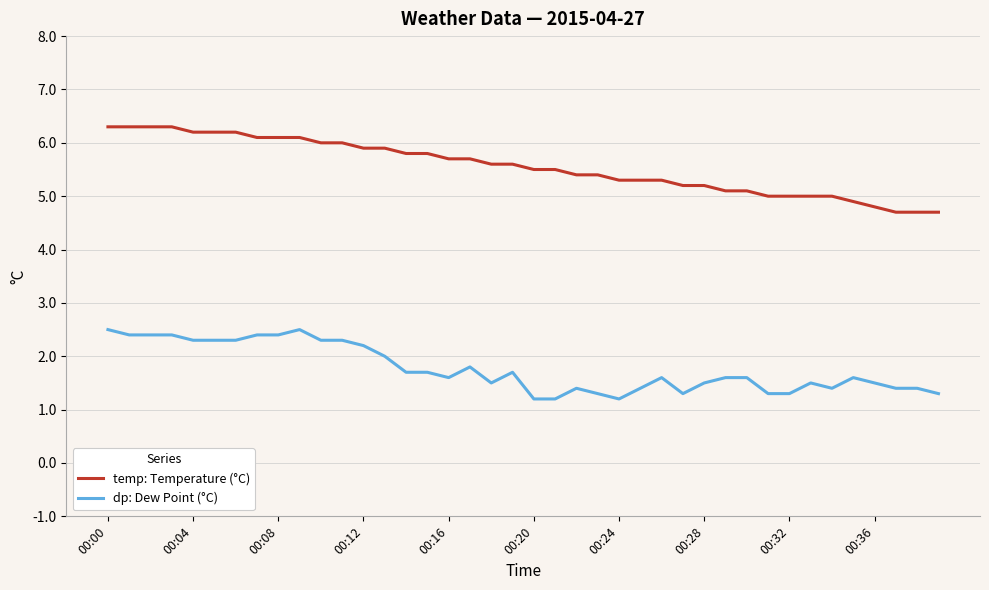

What is the greatest value displayed?

6.3